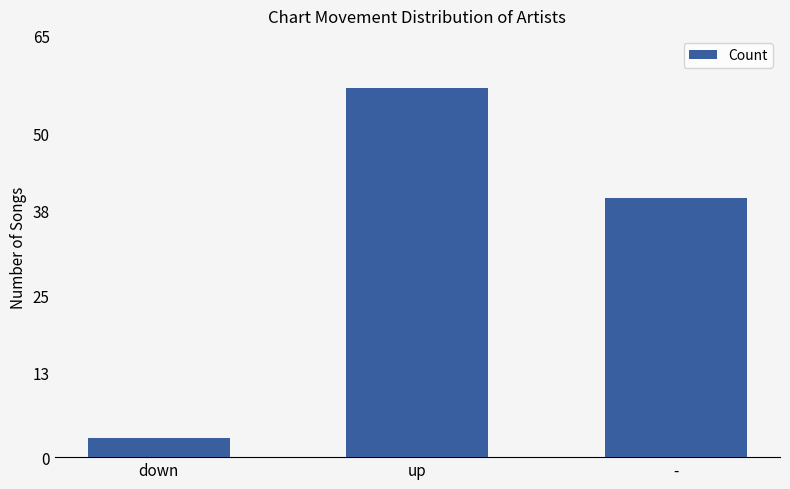

Are the bars horizontal?

No